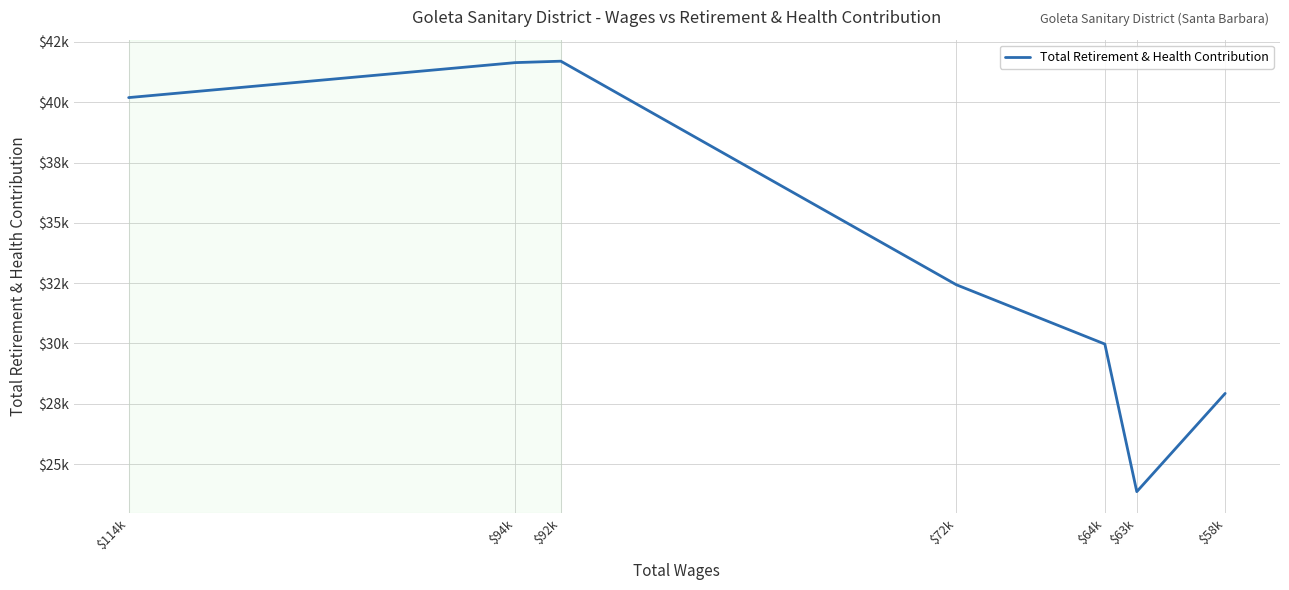

Rank the categories by value from highest to lowest.

$92k, $94k, $114k, $72k, $64k, $58k, $63k